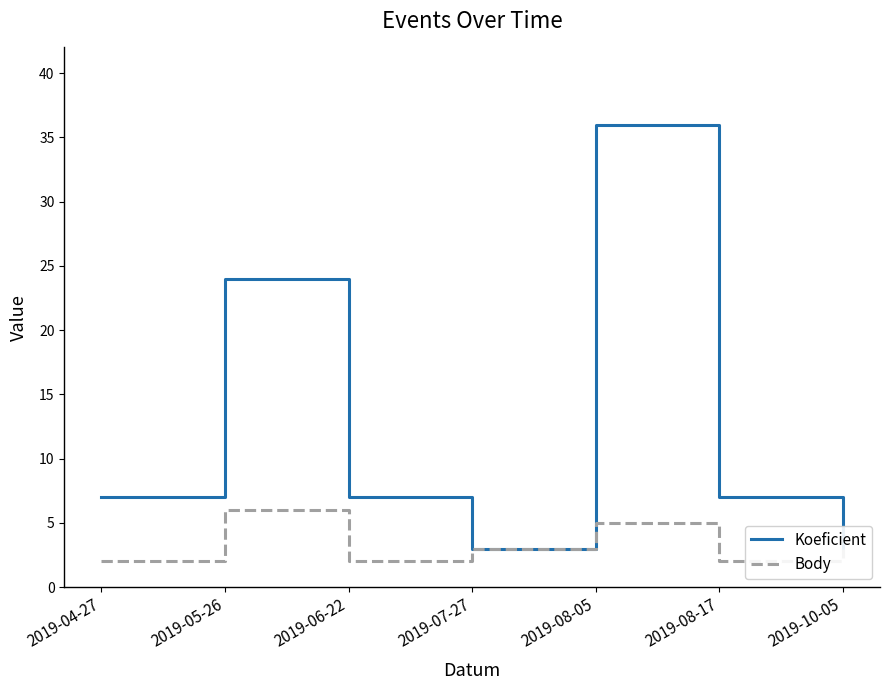

Which series has the largest range (max minus min)?

Koeficient